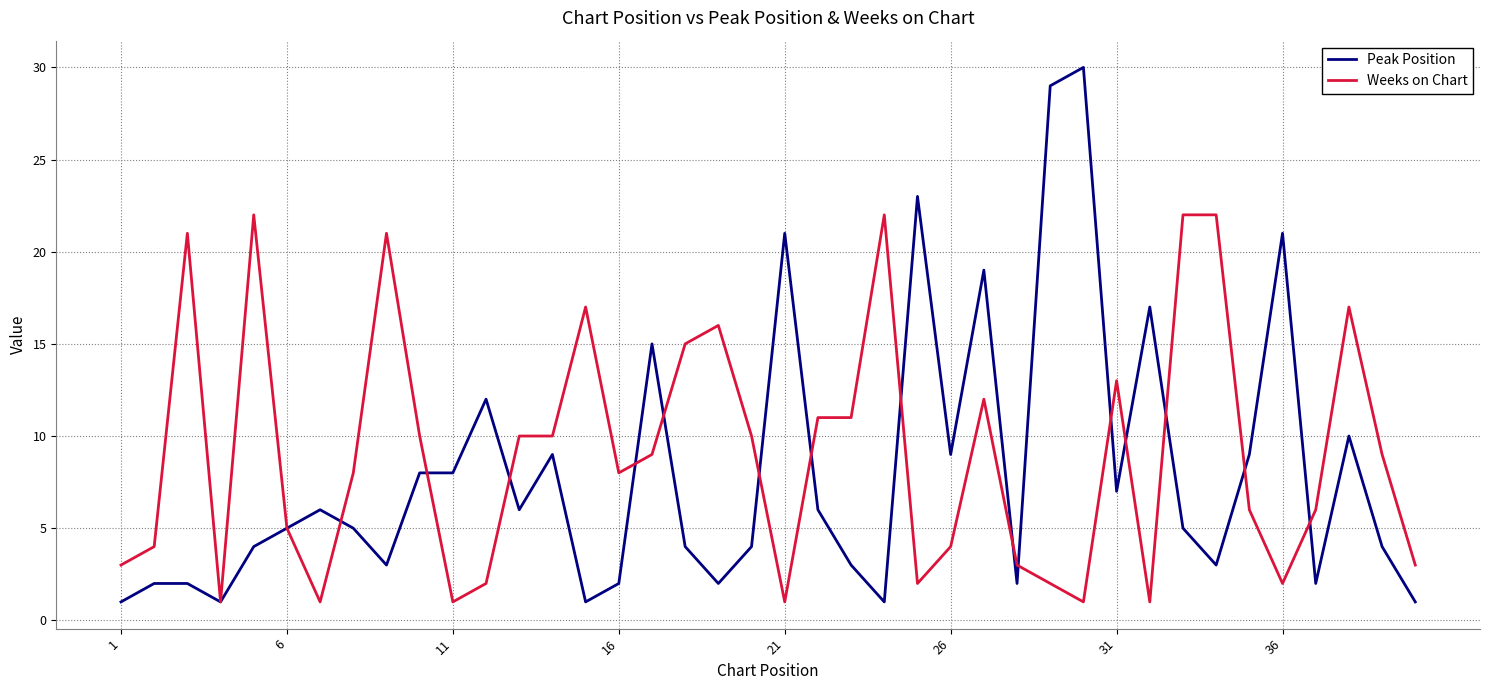

Which series has the widest spread of values?

Peak Position